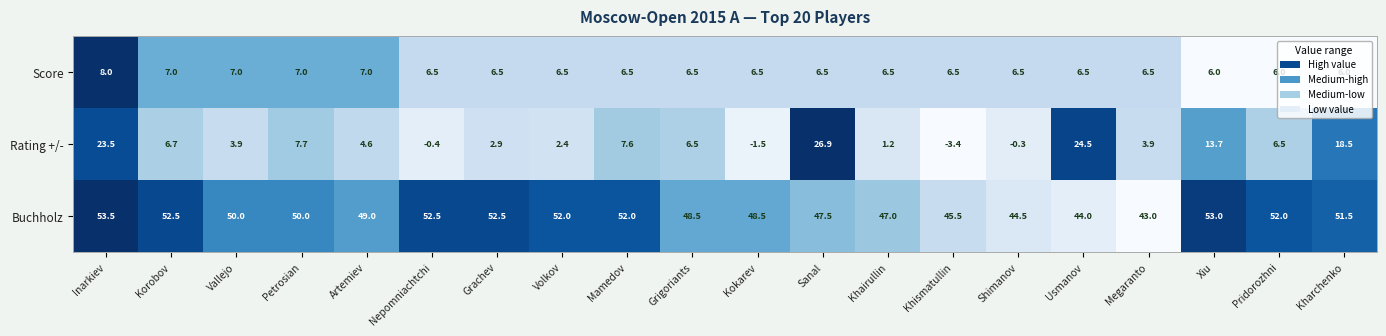

Rank the series by their maximum value, from lowest to highest.

Score, Rating +/-, Buchholz